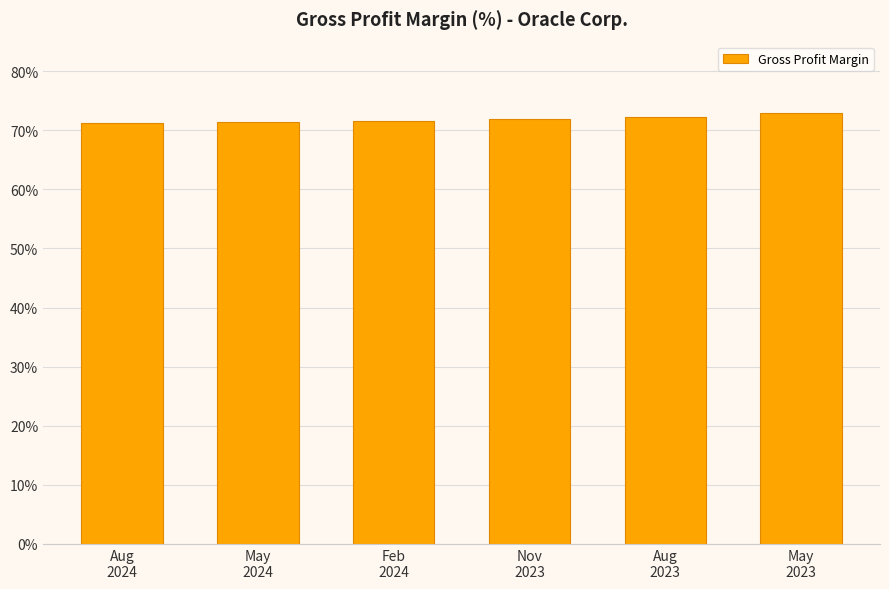

Where is the data nearest to the value 0?

Aug
2024